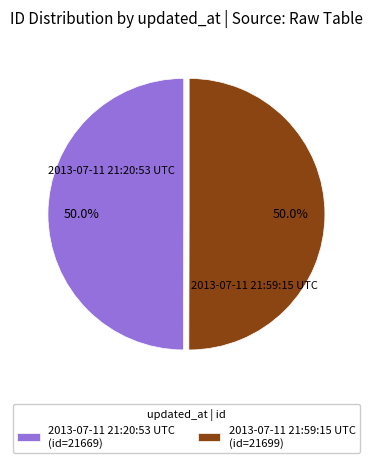

True or false: 2013-07-11 21:59:15 UTC accounts for 44% of the total.

False